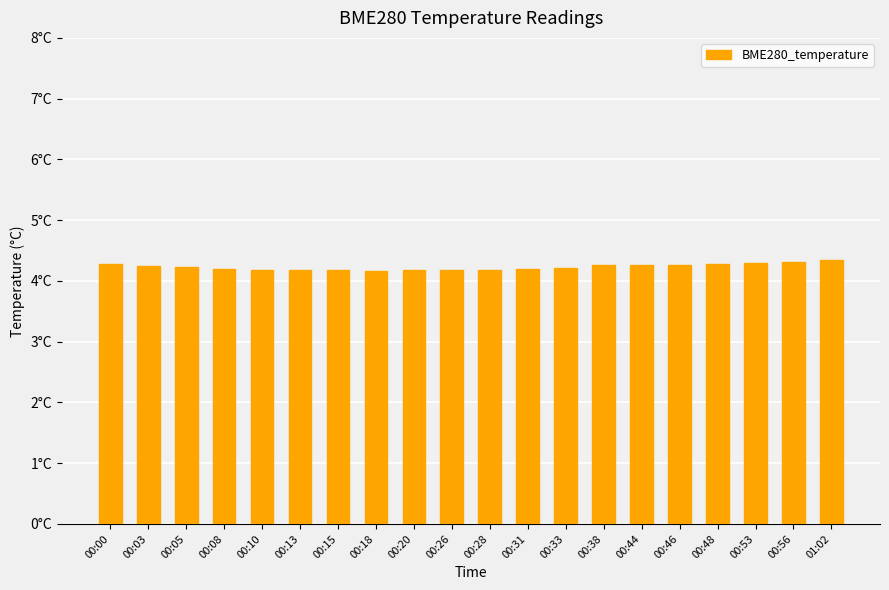

List the labels in order of value, largest first.

01:02, 00:56, 00:53, 00:00, 00:48, 00:44, 00:38, 00:46, 00:03, 00:05, 00:33, 00:08, 00:31, 00:10, 00:13, 00:15, 00:20, 00:26, 00:28, 00:18